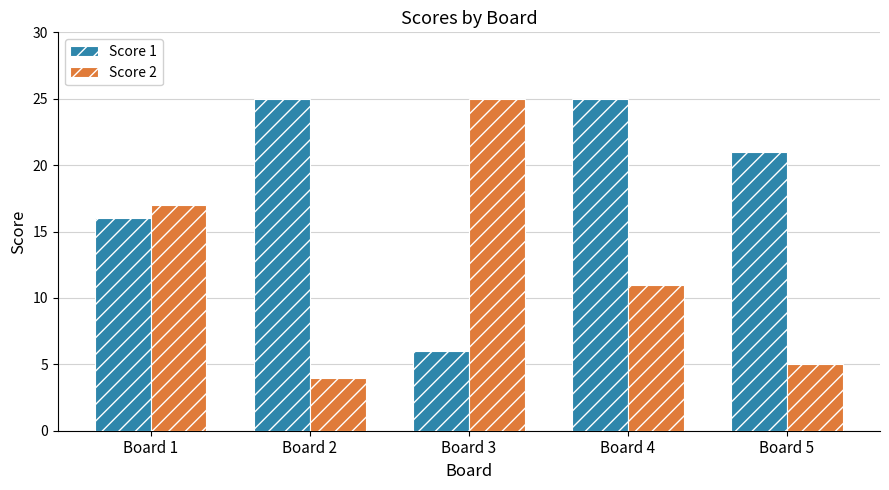

Does the chart contain stacked bars?

No